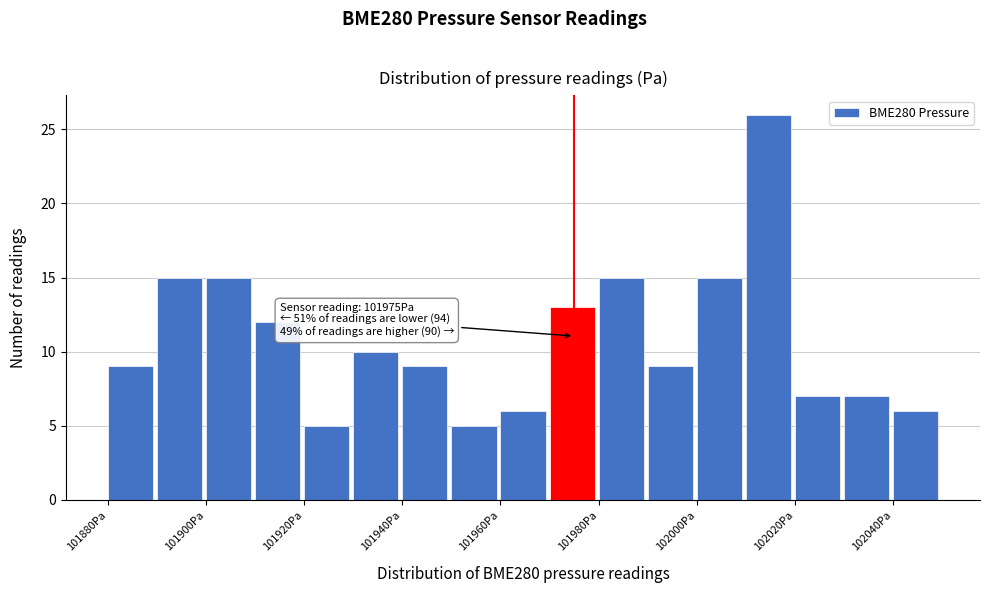

Which range on the x-axis has the tallest bar?

102010 to 102020